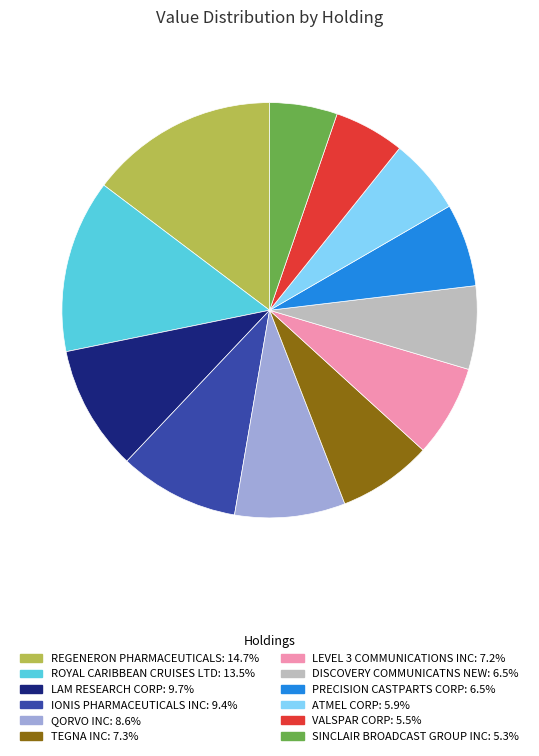

Which category has the biggest portion of the pie?

REGENERON PHARMACEUTICALS